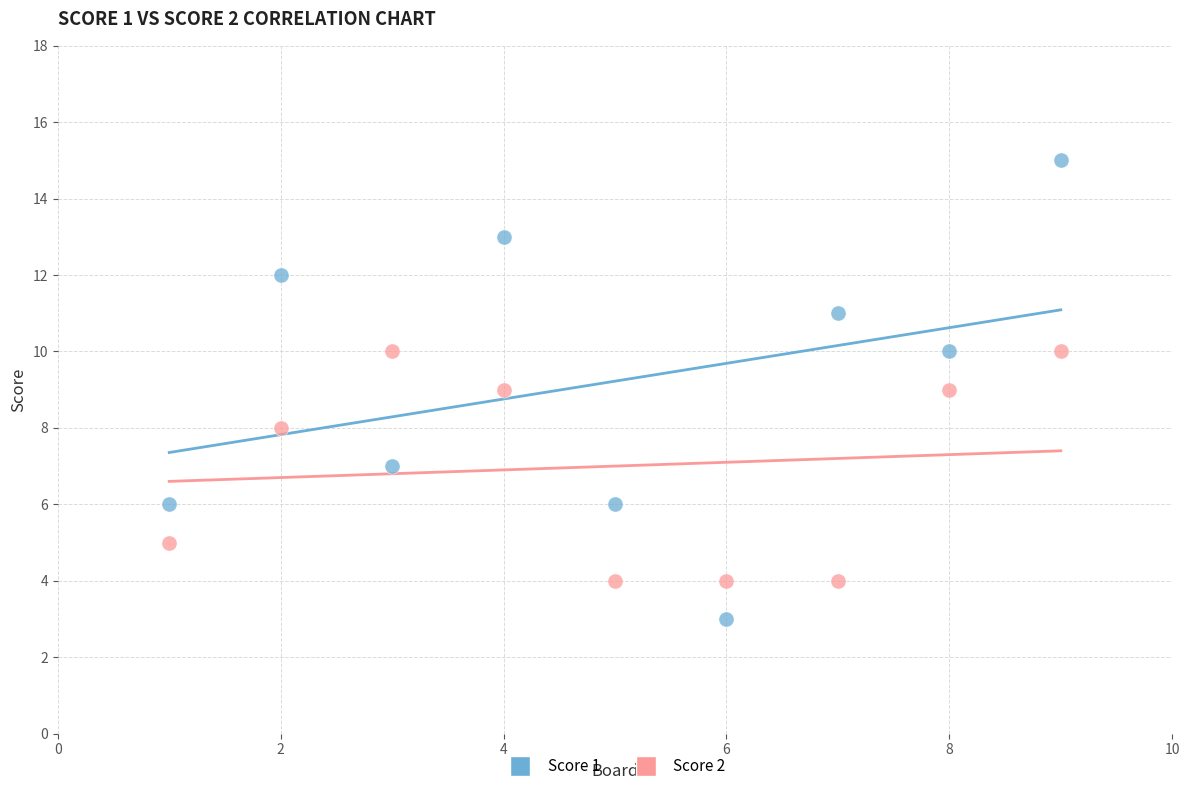

What are all the series names shown in the legend?

Score 1, Score 2